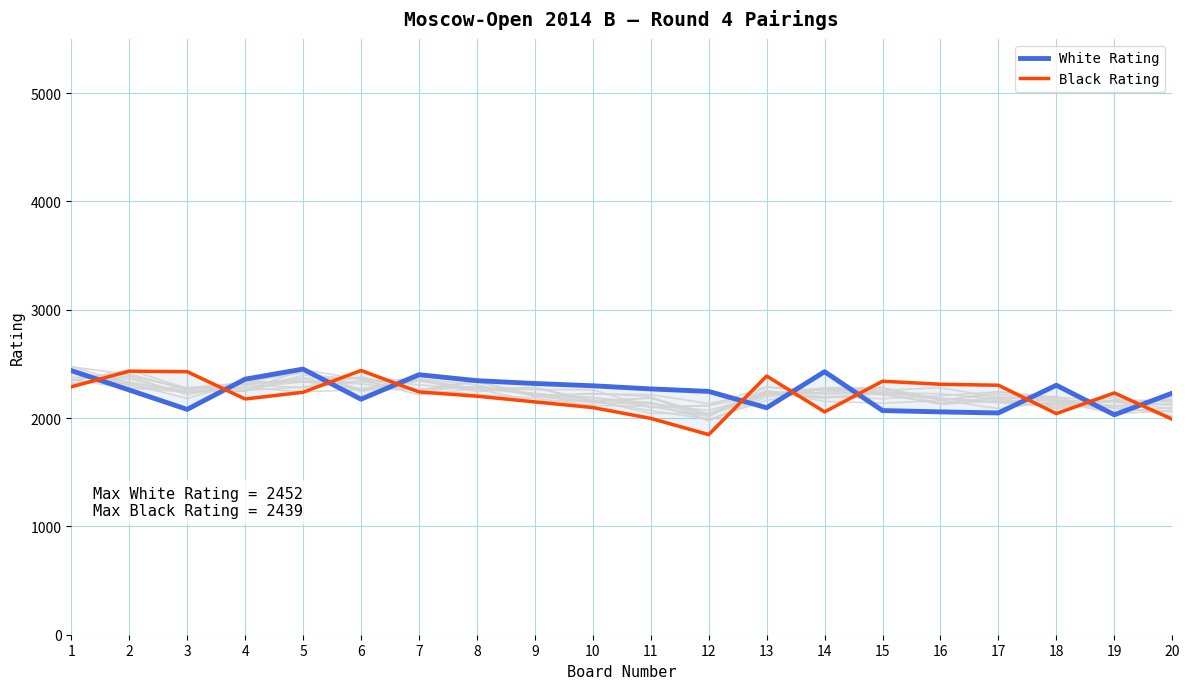

Rank the series by their average value, from lowest to highest.

Black Rating, White Rating